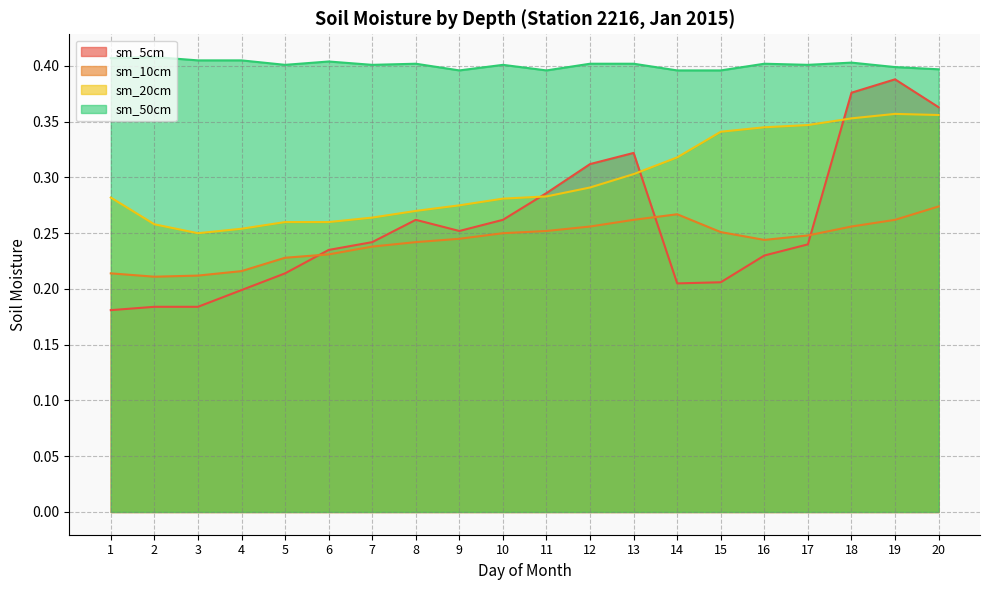

True or false: sm_50cm and sm_20cm cross at least once.

False